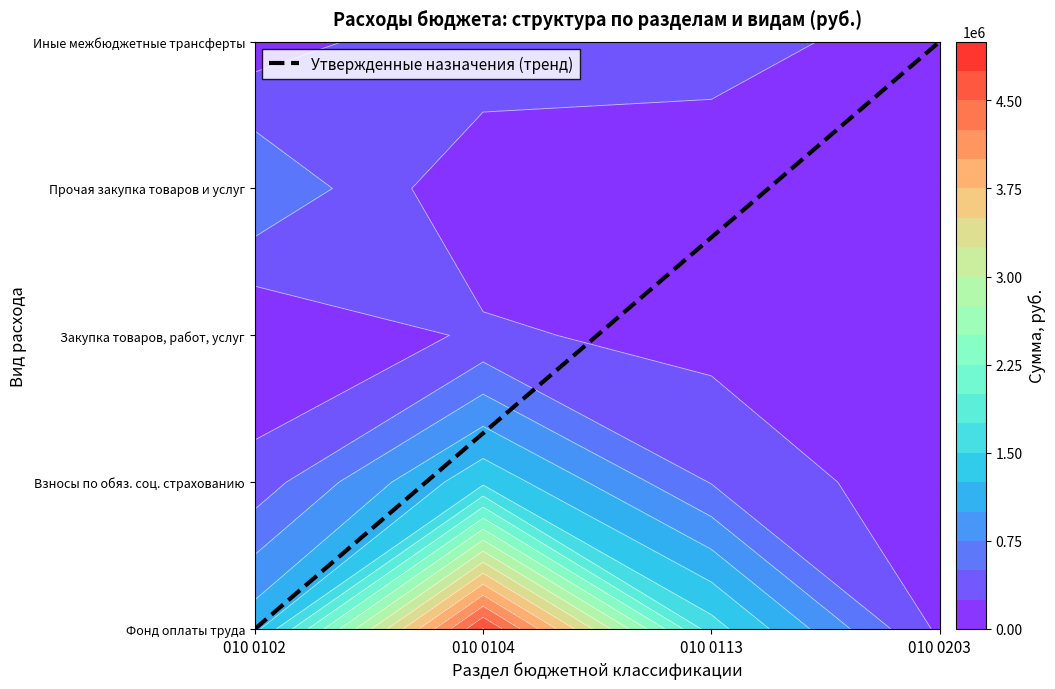

What is the sum of the values at 010 0113 and 010 0203?

6.7